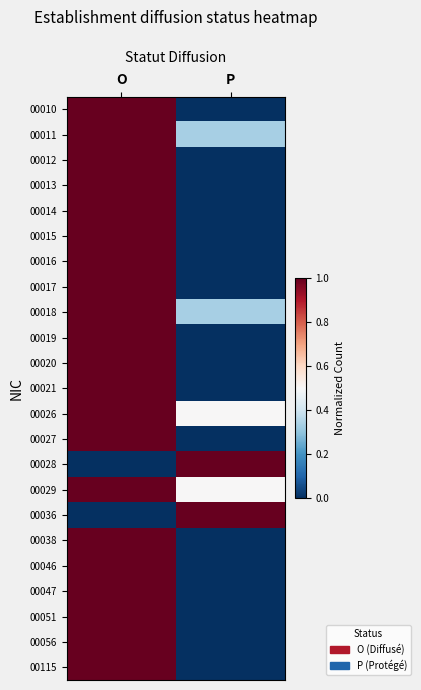

Which has a higher value, O or P?

O